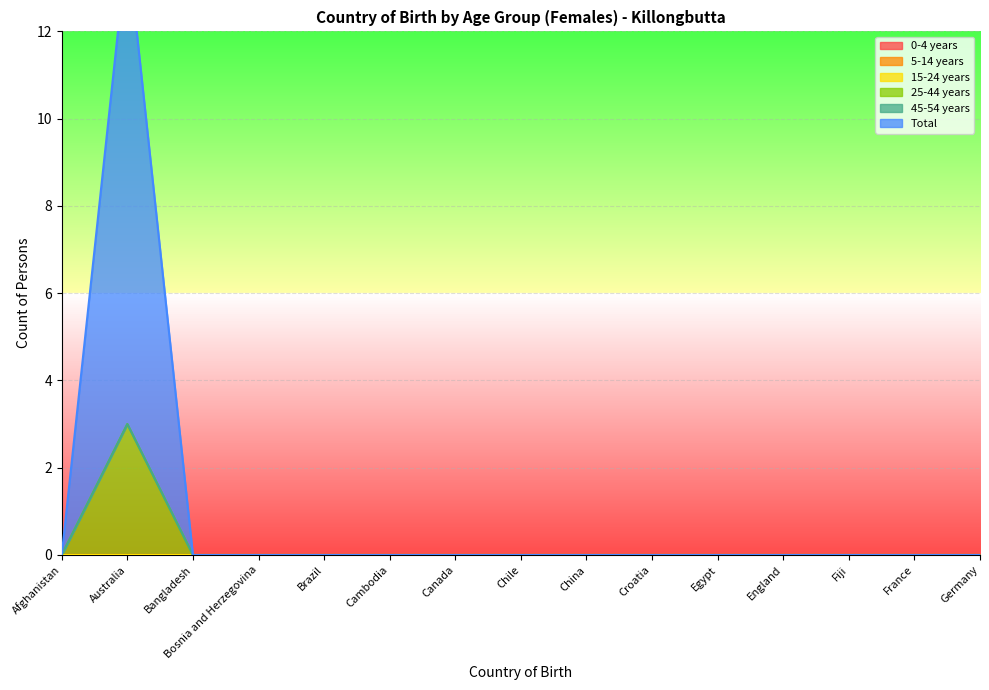

Is it true that 0-4 years equals 0 at Egypt?

True